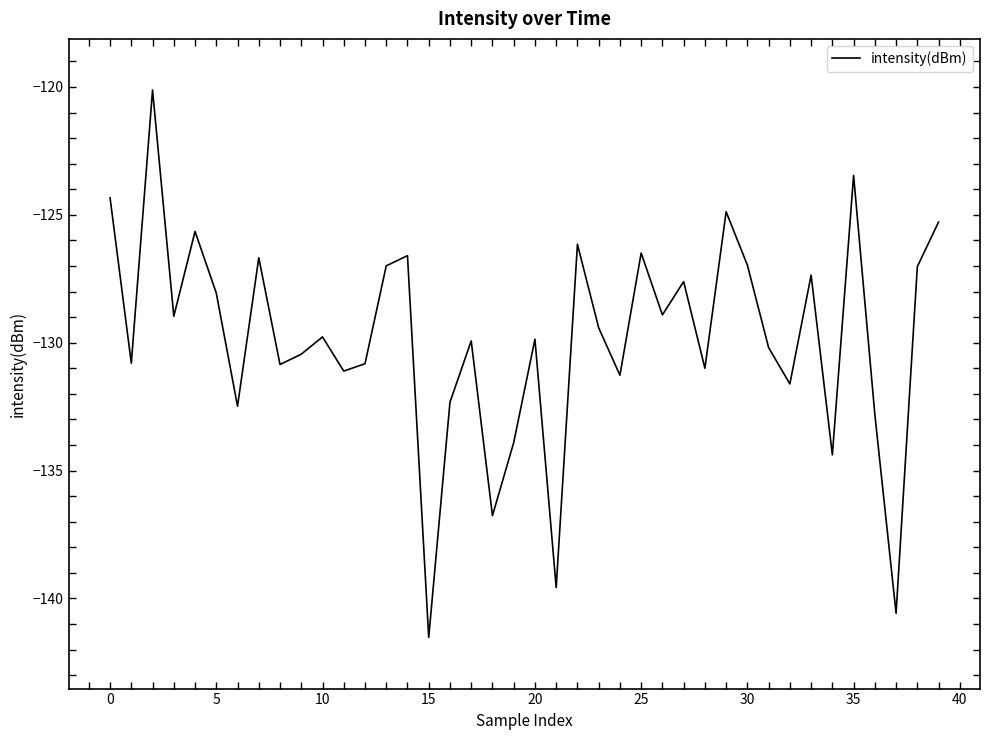

What is the difference between the maximum and minimum values?

21.4